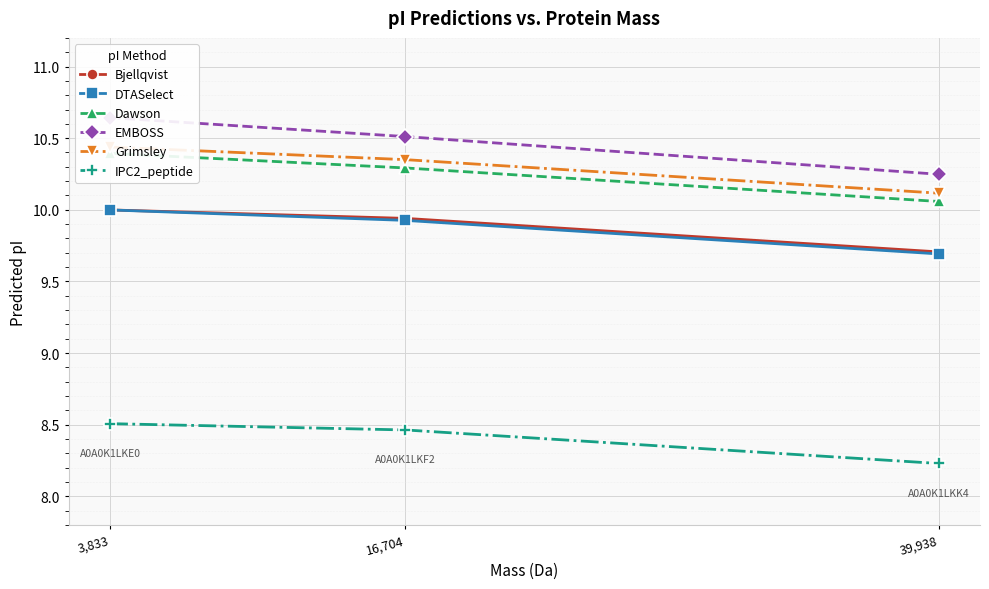

What is the total value across all series at 39,938?

58.0